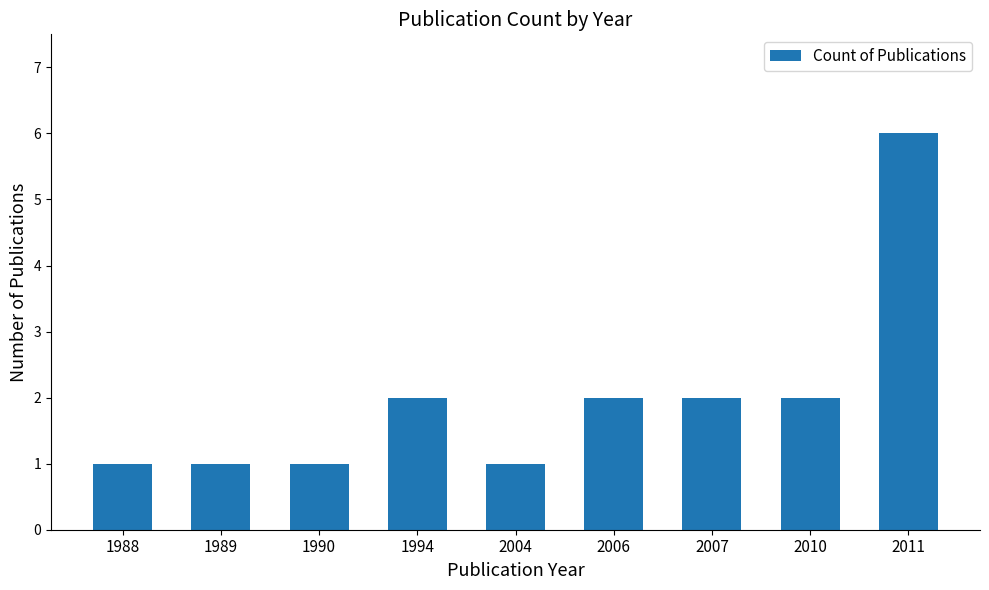

What is the value of the 5th bar from the left?

1